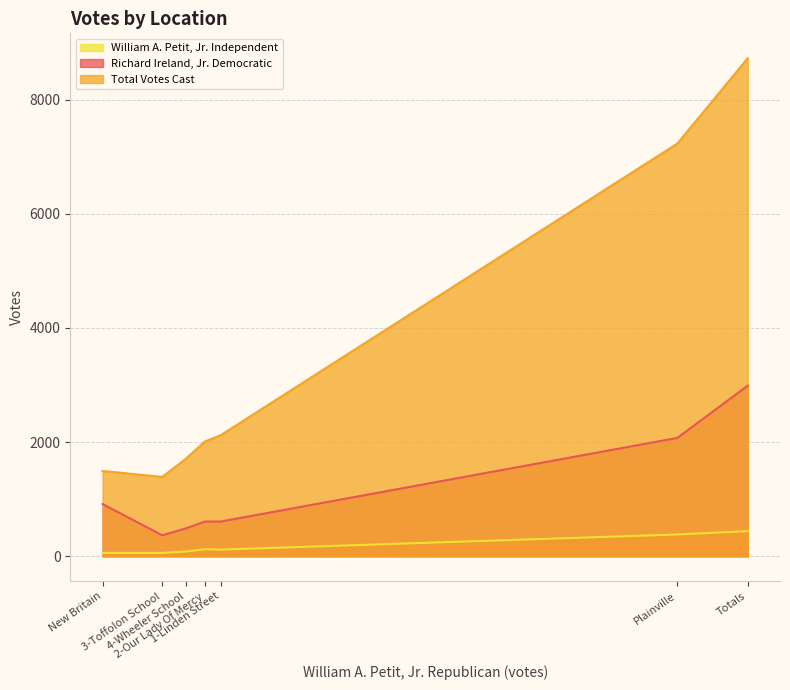

What is the sum of the Total Votes Cast values at 3-Toffolon School and Plainville?

8622